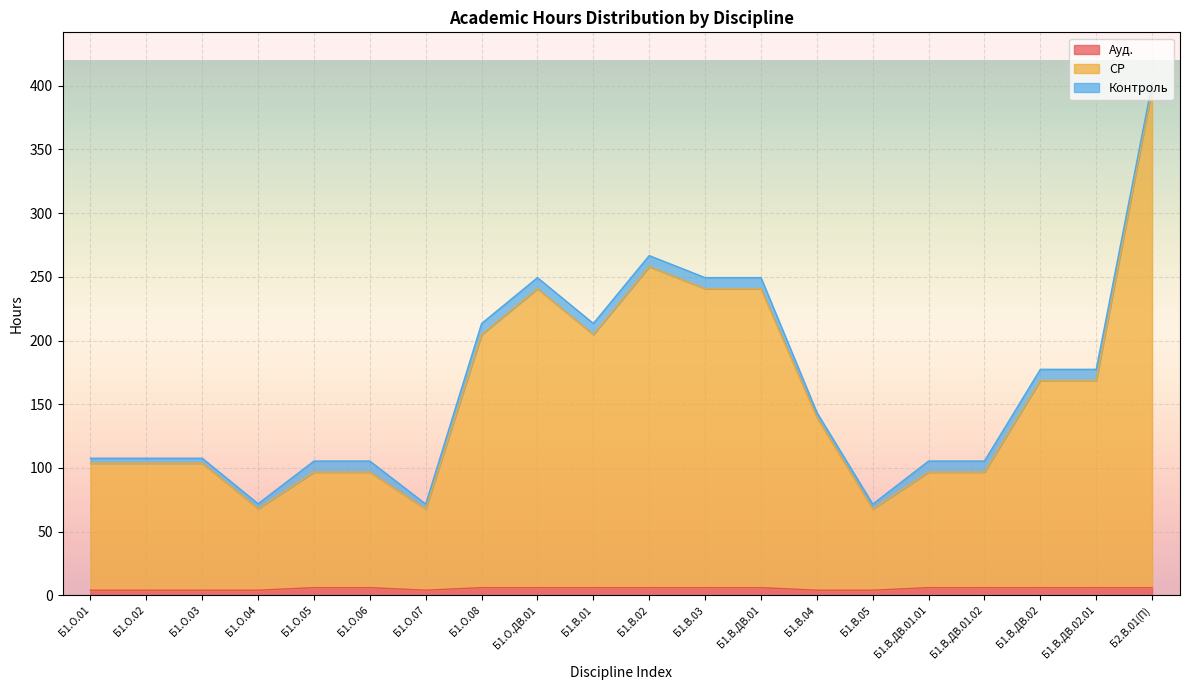

At which category is the sum across all series the highest?

Б2.В.01(П)